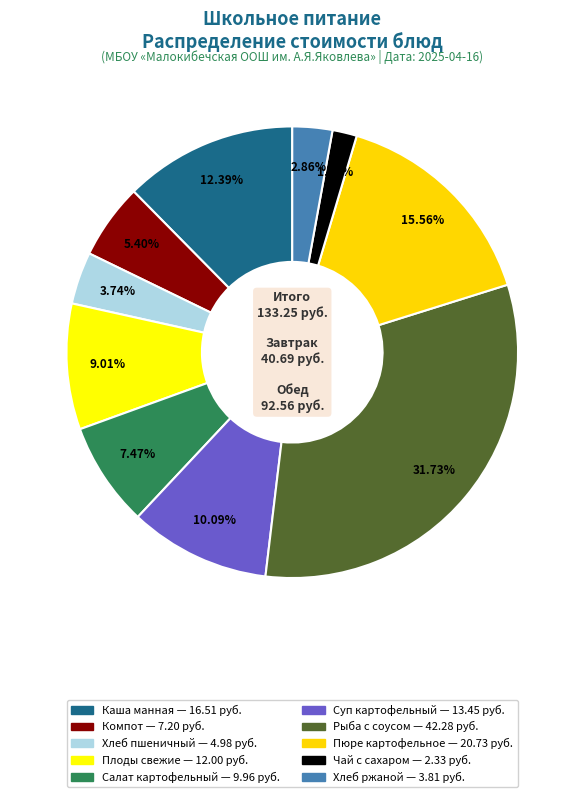

To the nearest percent, what is the difference between the largest and smallest slice percentages?

30%